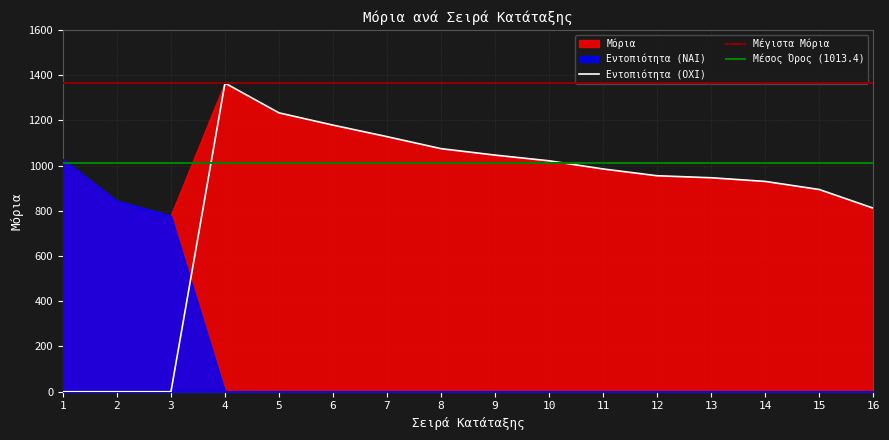

Is it true that Μόρια equals 1046.1 at 9?

True